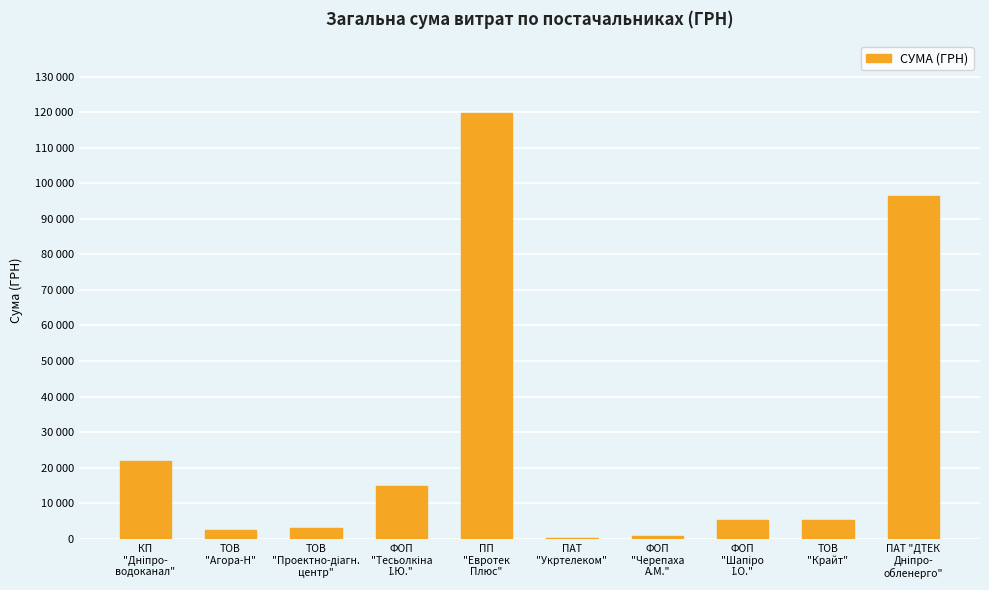

What is the change in value from ПП
"Евротек
Плюс" to ПАТ
"Укртелеком"?

-119511.2